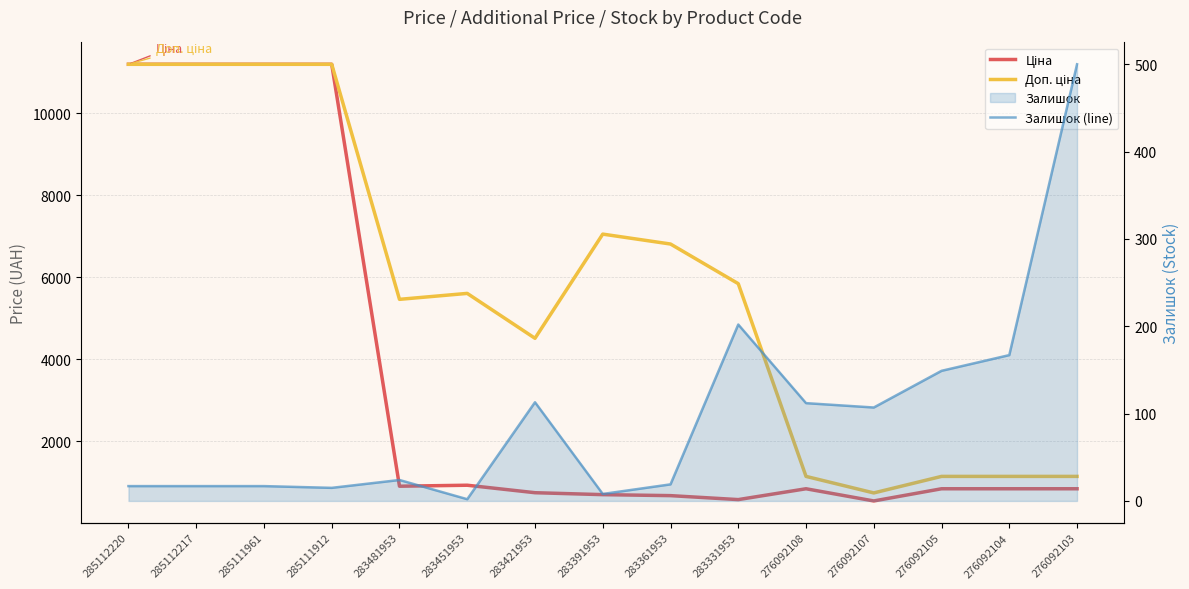

True or false: Ціна and Доп. ціна cross at least once.

False